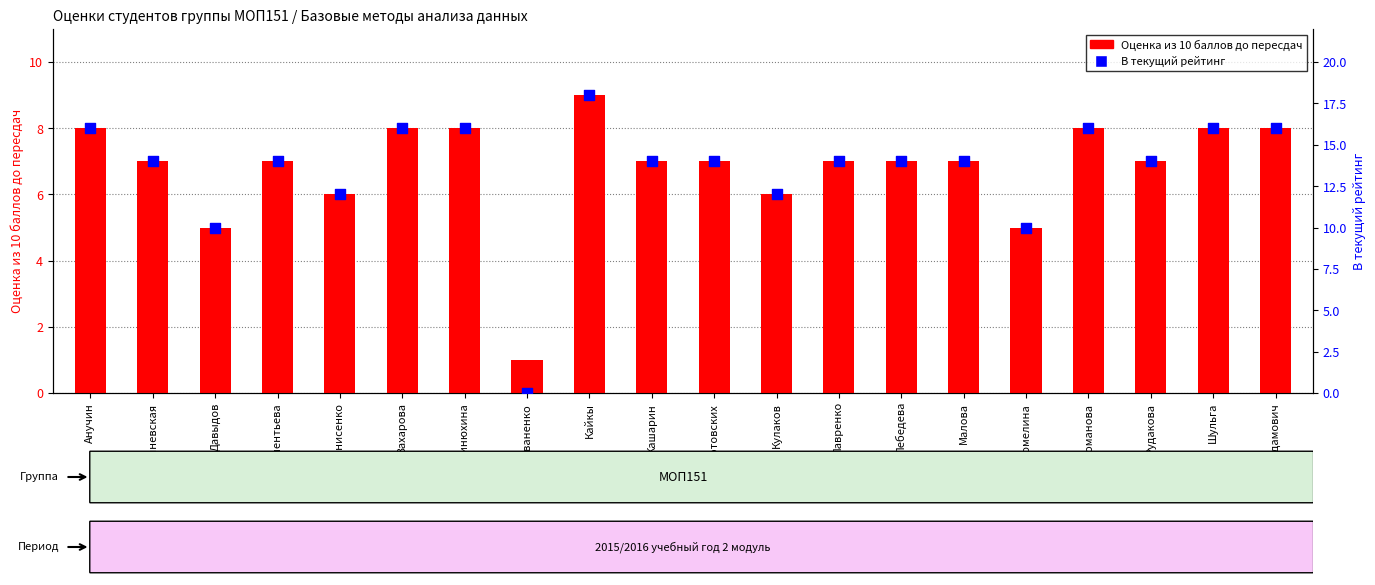

Which series reaches the maximum Y coordinate?

В текущий рейтинг